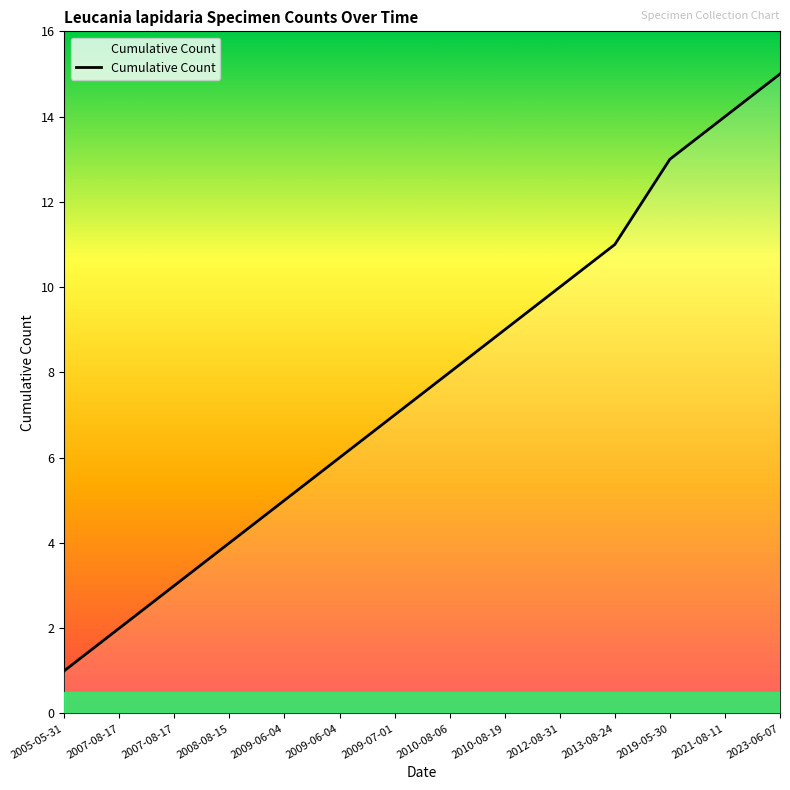

Is this an area chart (filled region under the line)?

Yes